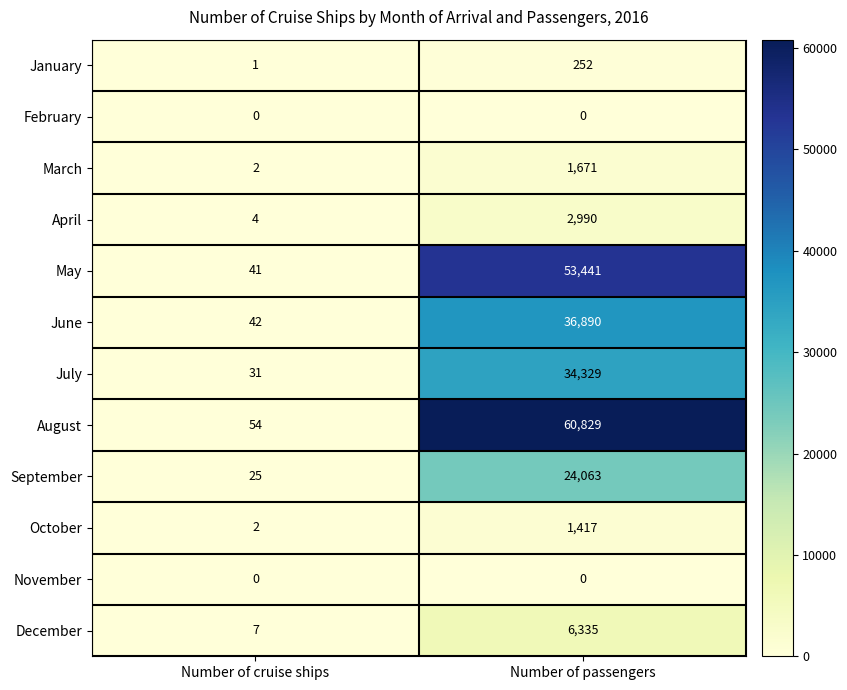

Which series changed the most between Number of cruise ships and Number of passengers?

August